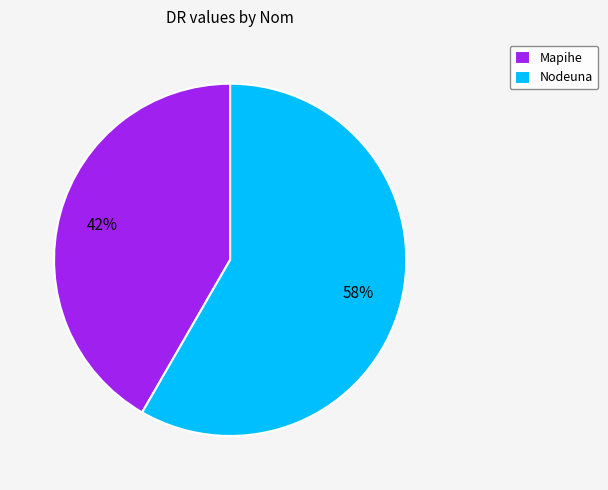

The Mapihe slice represents 35% of the pie. True or false?

False